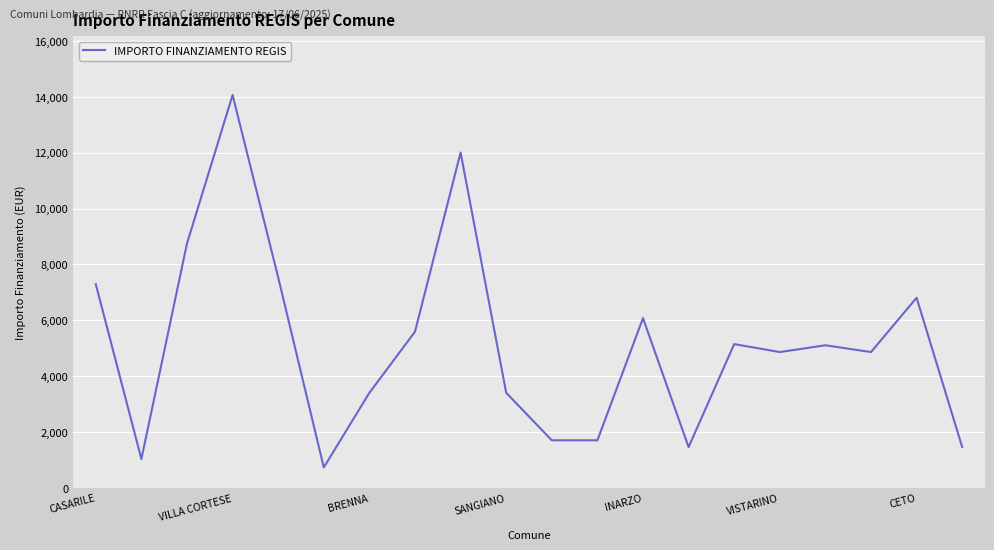

What is the difference between the second highest and second lowest values?

10976